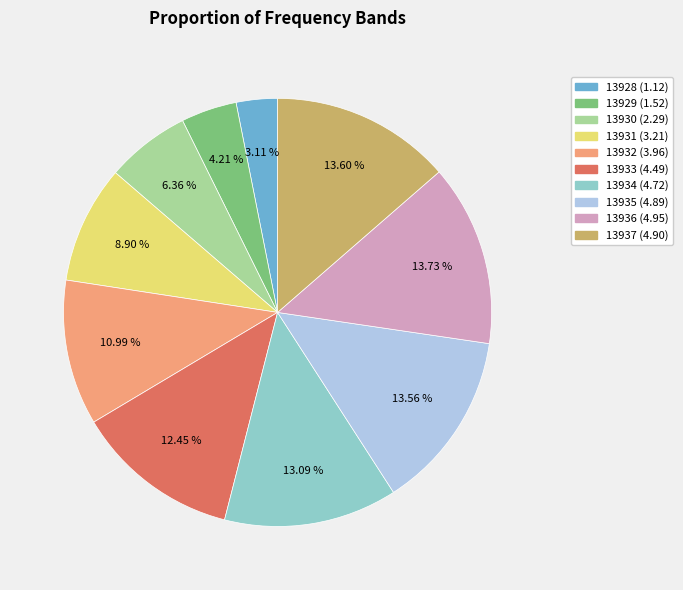

Does 13929 account for over 50% of the chart?

No